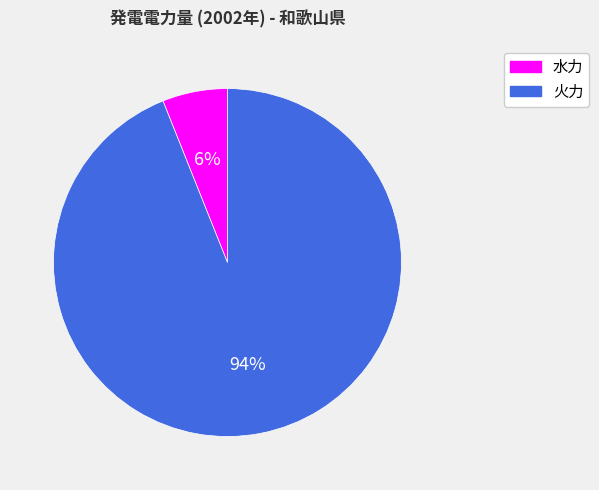

To the nearest percent, what is the difference between the largest and smallest slice percentages?

88%